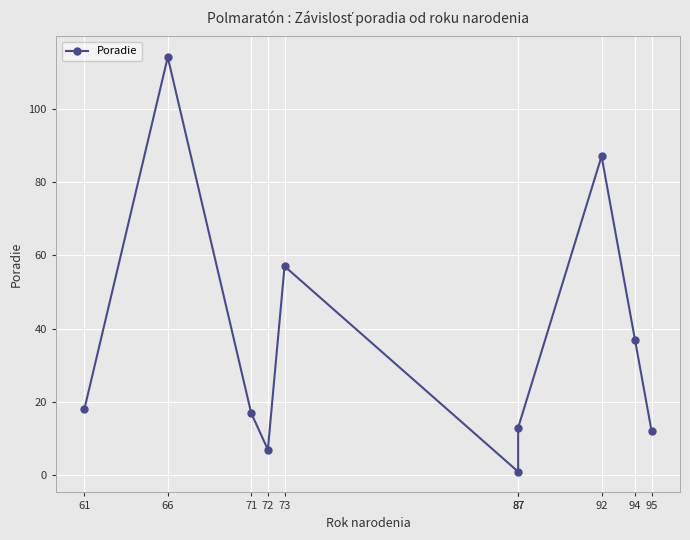

List the labels in order of value, largest first.

66, 92, 73, 94, 61, 71, 87, 95, 72, 87